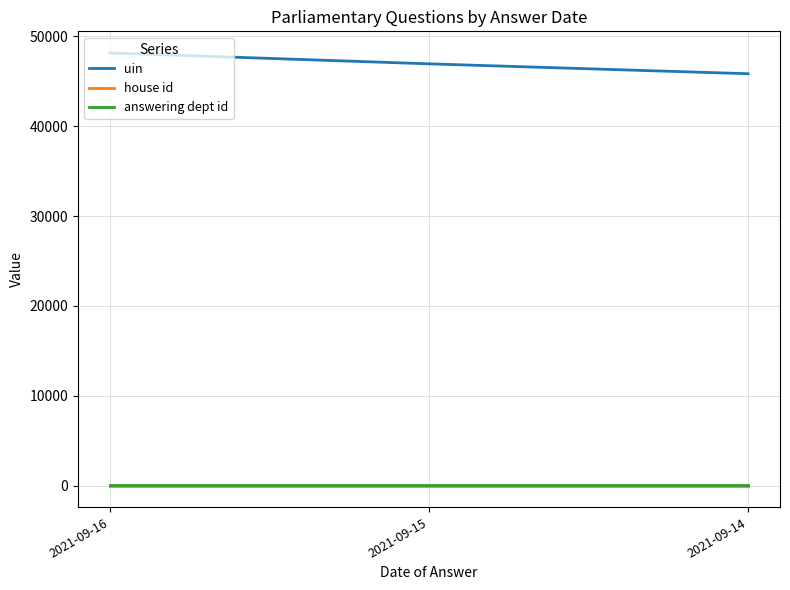

Which series has the largest total across all categories?

uin